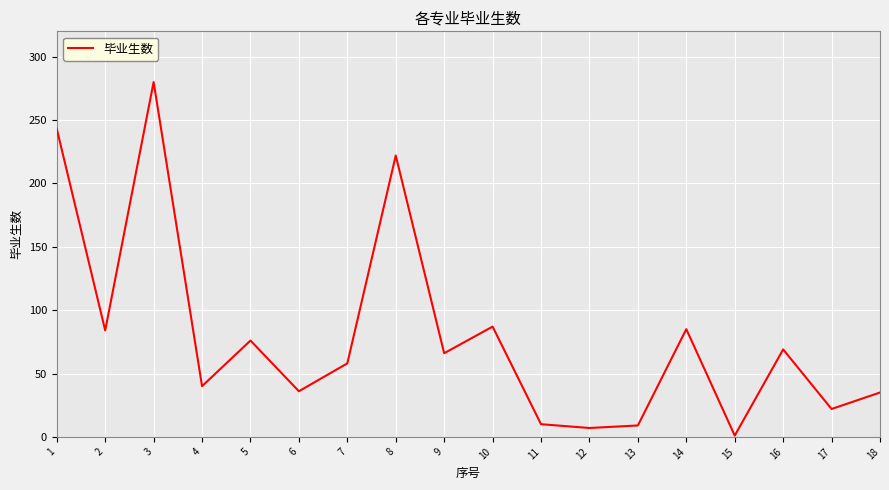

What is the sum of the values at 15 and 17?

23